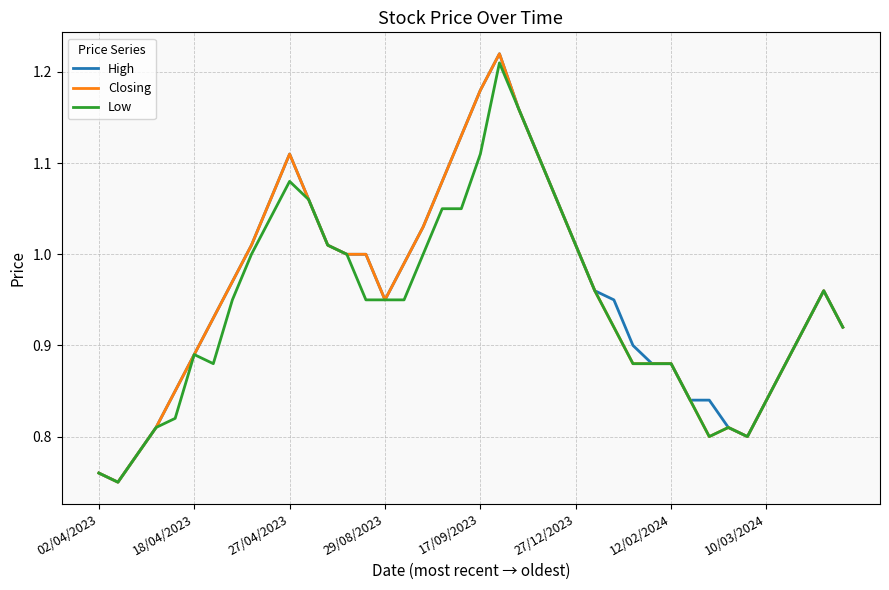

What is the difference between the maximum and minimum values in the Closing series?

0.5